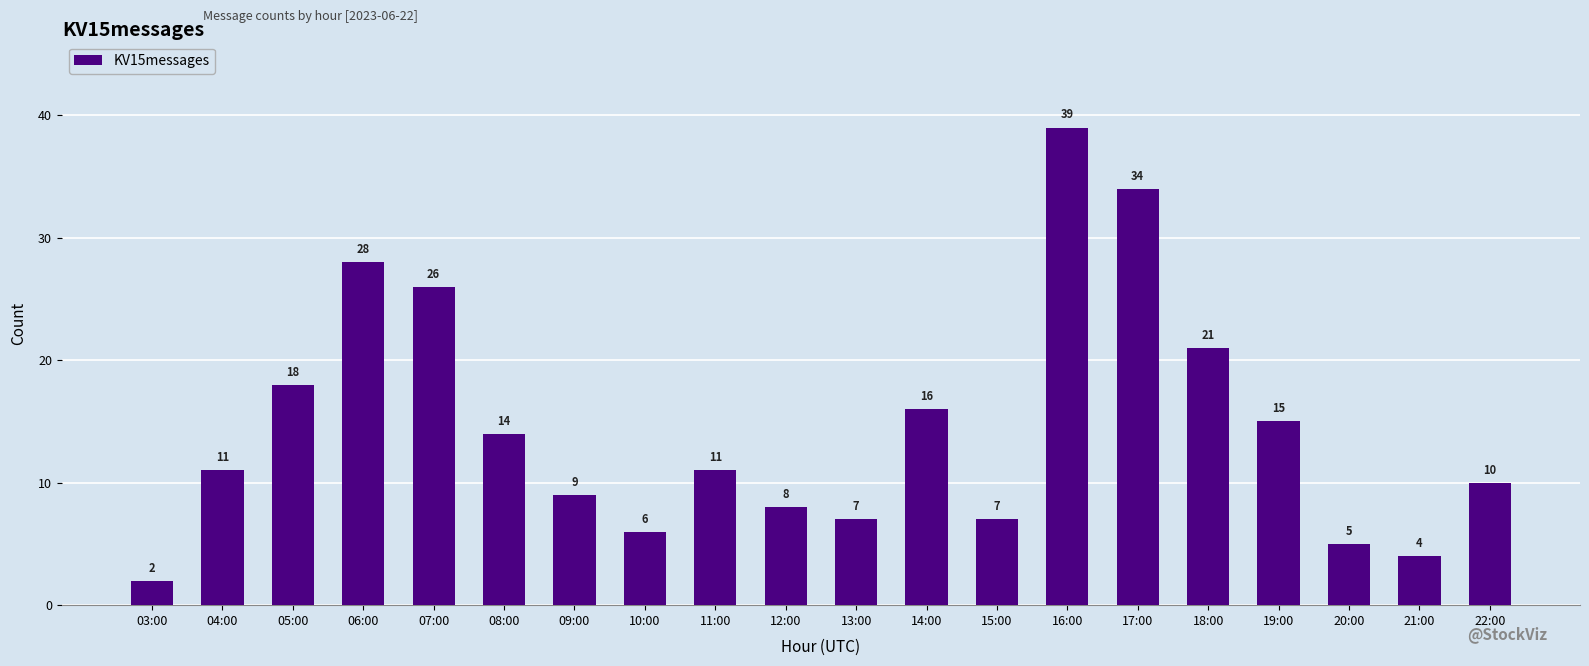

Reading left to right, extract all data points from this chart.

2	11	18	28	26	14	9	6	11	8	7	16	7	39	34	21	15	5	4	10